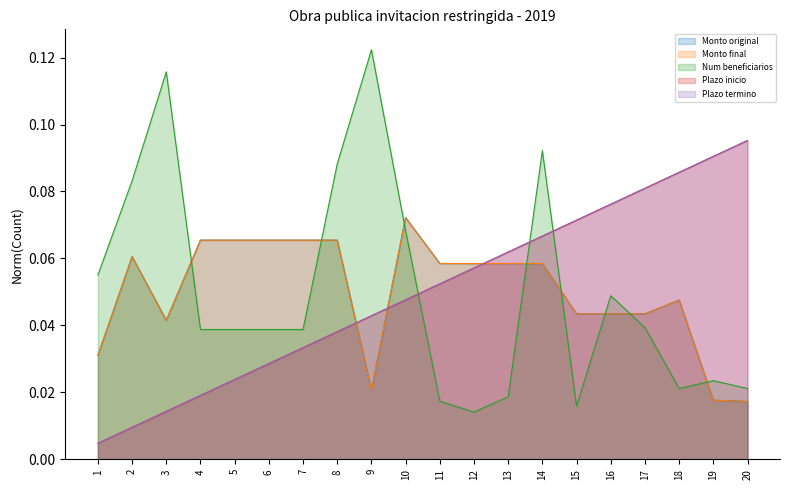

Reading right to left, what are all the values shown in this chart?

Monto original: 20=0.0	19=0.0	18=0.0	17=0.0	16=0.0	15=0.0	14=0.1	13=0.1	12=0.1	11=0.1	10=0.1	9=0.0	8=0.1	7=0.1	6=0.1	5=0.1	4=0.1	3=0.0	2=0.1	1=0.0
Monto final: 20=0.0	19=0.0	18=0.0	17=0.0	16=0.0	15=0.0	14=0.1	13=0.1	12=0.1	11=0.1	10=0.1	9=0.0	8=0.1	7=0.1	6=0.1	5=0.1	4=0.1	3=0.0	2=0.1	1=0.0
Num beneficiarios: 20=0.0	19=0.0	18=0.0	17=0.0	16=0.0	15=0.0	14=0.1	13=0.0	12=0.0	11=0.0	10=0.1	9=0.1	8=0.1	7=0.0	6=0.0	5=0.0	4=0.0	3=0.1	2=0.1	1=0.1
Plazo inicio: 20=0.1	19=0.1	18=0.1	17=0.1	16=0.1	15=0.1	14=0.1	13=0.1	12=0.1	11=0.1	10=0.0	9=0.0	8=0.0	7=0.0	6=0.0	5=0.0	4=0.0	3=0.0	2=0.0	1=0.0
Plazo termino: 20=0.1	19=0.1	18=0.1	17=0.1	16=0.1	15=0.1	14=0.1	13=0.1	12=0.1	11=0.1	10=0.0	9=0.0	8=0.0	7=0.0	6=0.0	5=0.0	4=0.0	3=0.0	2=0.0	1=0.0